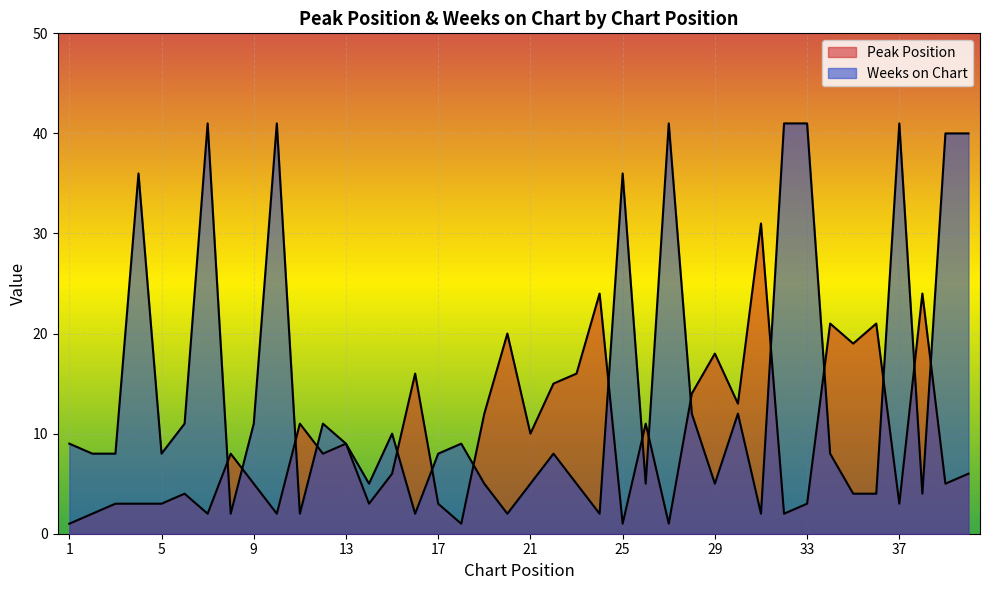

The value of Weeks on Chart at 33 is 25. True or false?

False